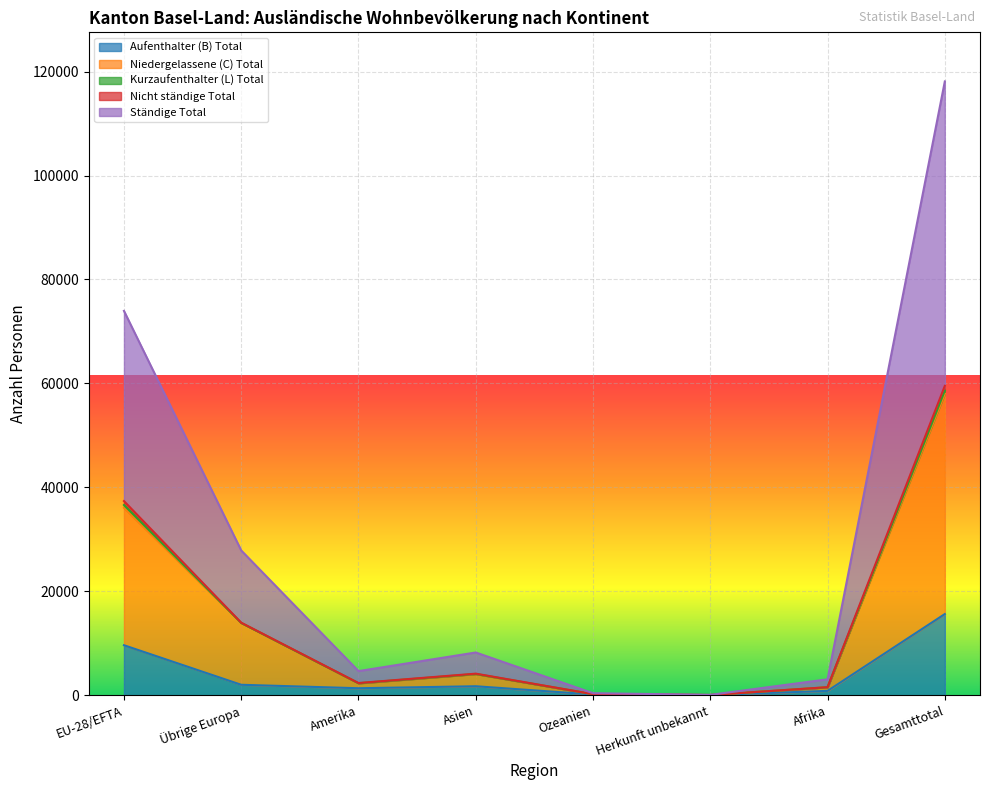

True or false: Aufenthalter (B) Total and Niedergelassene (C) Total cross at least once.

False